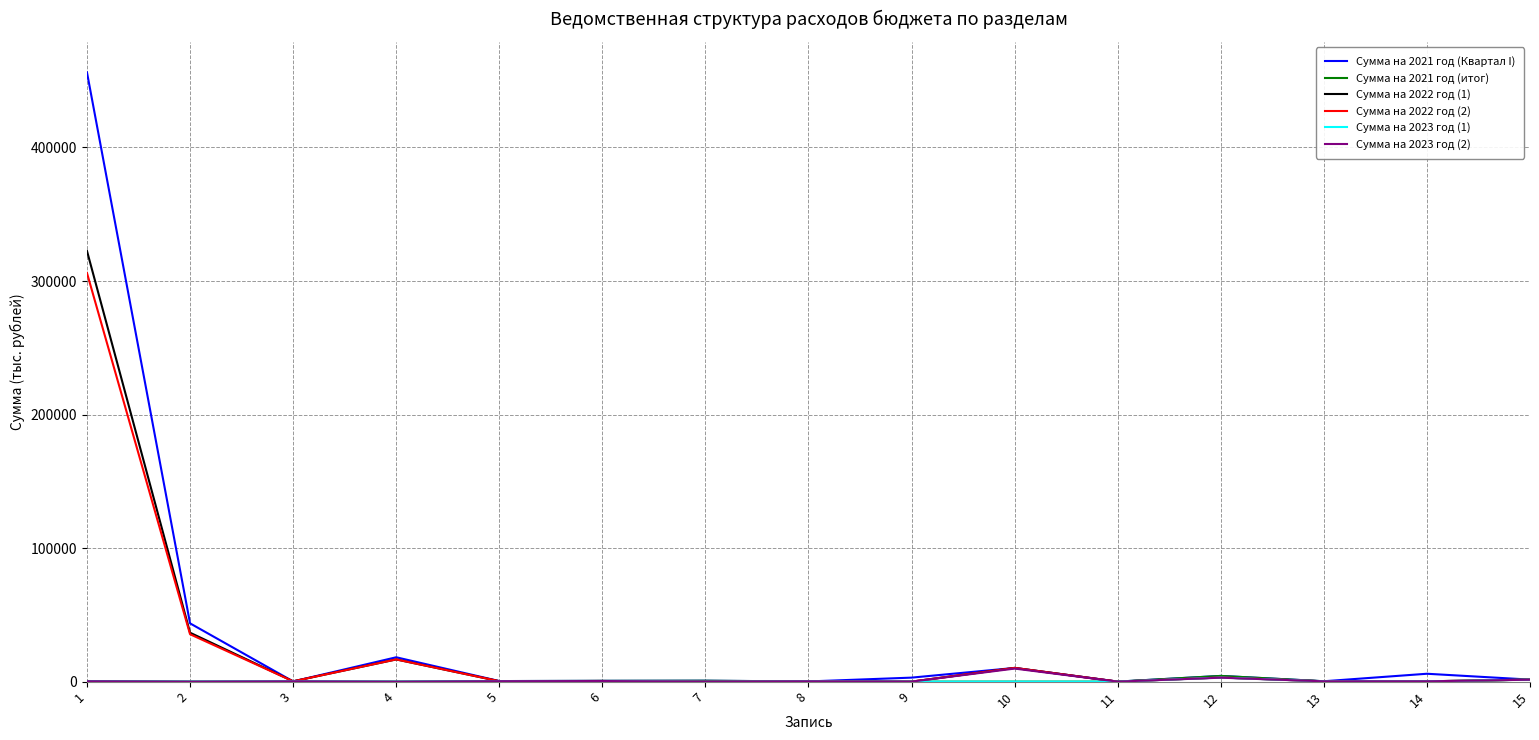

The value of Сумма на 2021 год (Квартал I) at 2 is 10275.9. True or false?

False